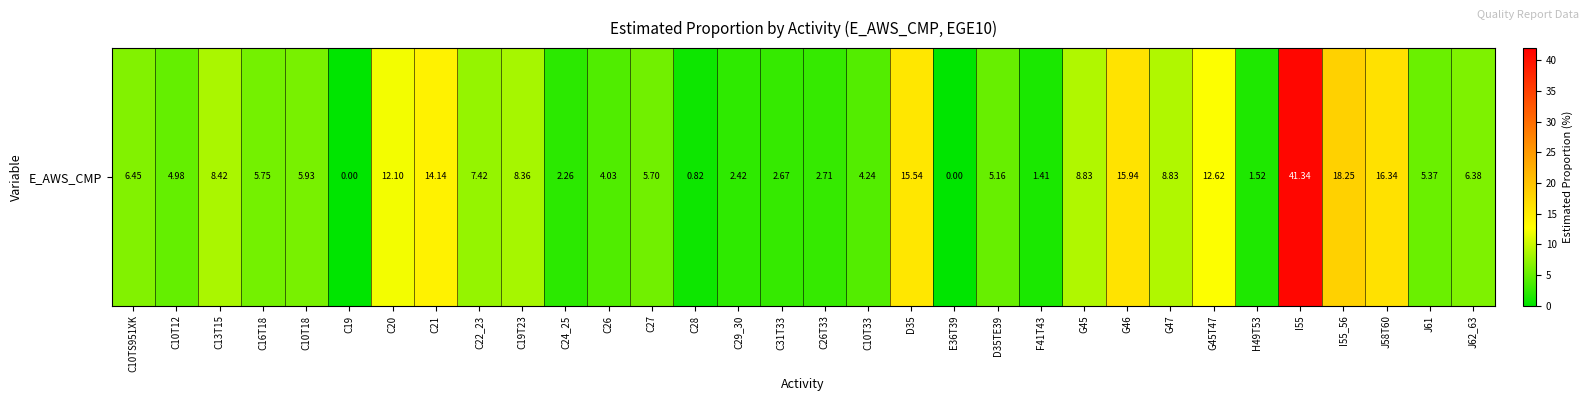

List the labels in order of value, smallest first.

C19, E36T39, C28, F41T43, H49T53, C24_25, C29_30, C31T33, C26T33, C26, C10T33, C10T12, D35TE39, J61, C27, C16T18, C10T18, J62_63, C10TS951XK, C22_23, C19T23, C13T15, G45, G47, C20, G45T47, C21, D35, G46, J58T60, I55_56, I55